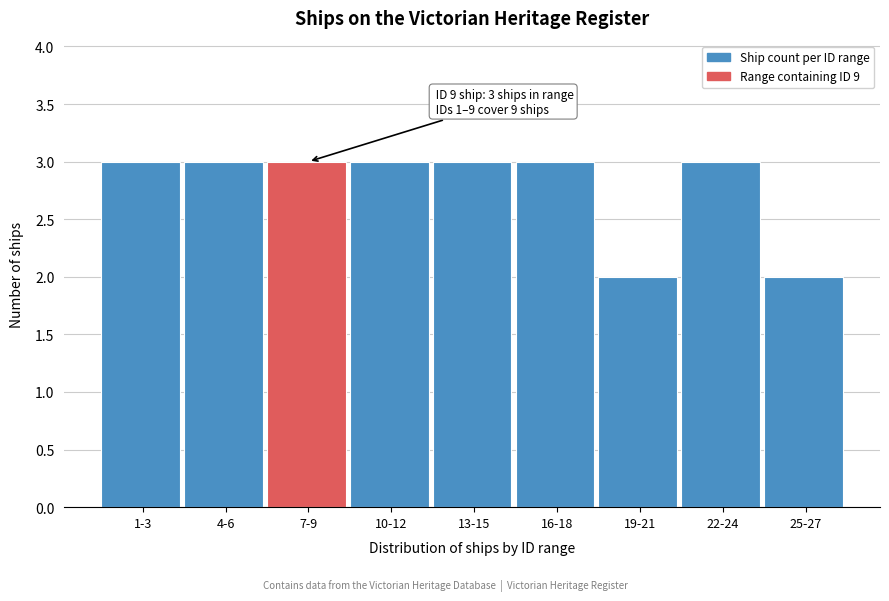

Reading left to right, transcribe all the data shown in this chart.

1-3=3	4-6=3	7-9=3	10-12=3	13-15=3	16-18=3	19-21=2	22-24=3	25-27=2